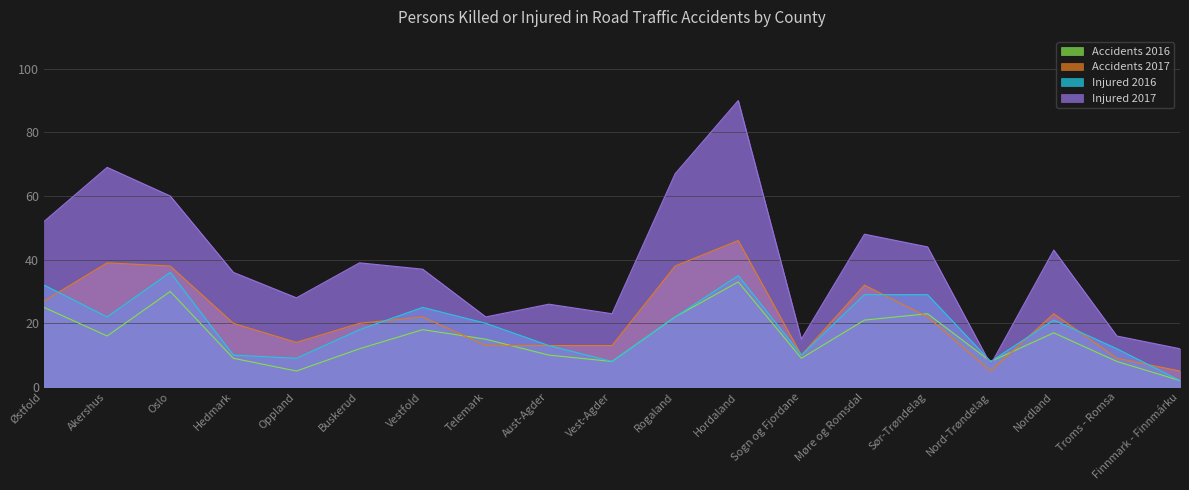

Does the chart have visible grid lines?

Yes